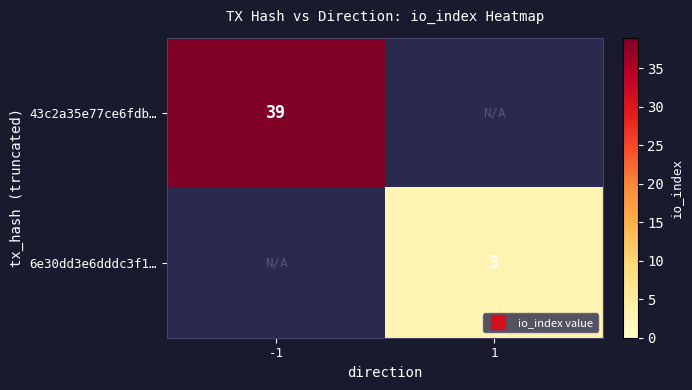

True or false: 6e30dd3e6dddc3f1… has a value of 3.0 at 1.

True